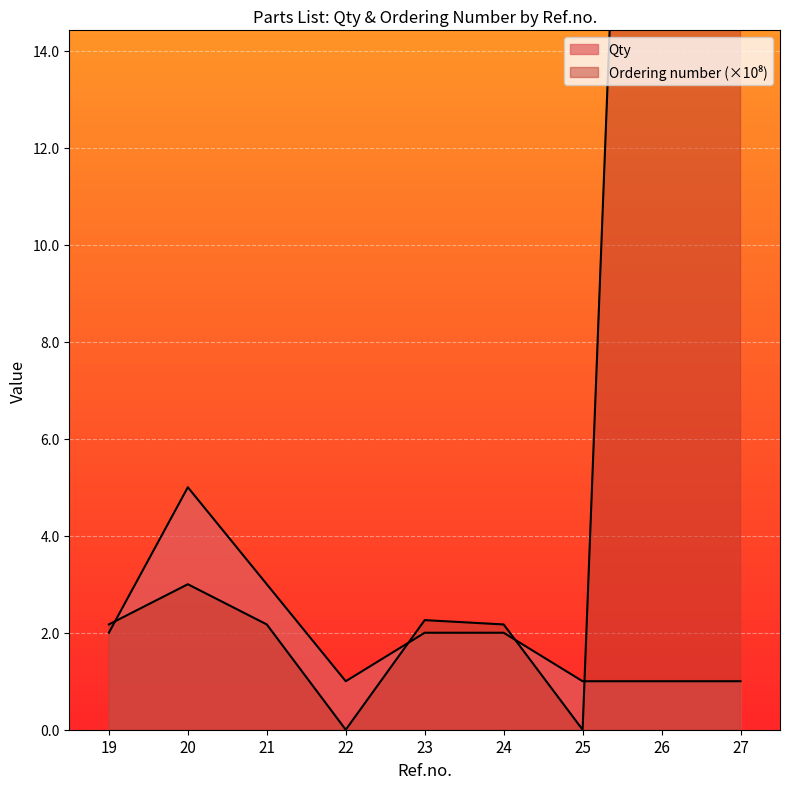

In Ordering number (scaled), how many points are lower than both neighbors (excluding endpoints)?

2